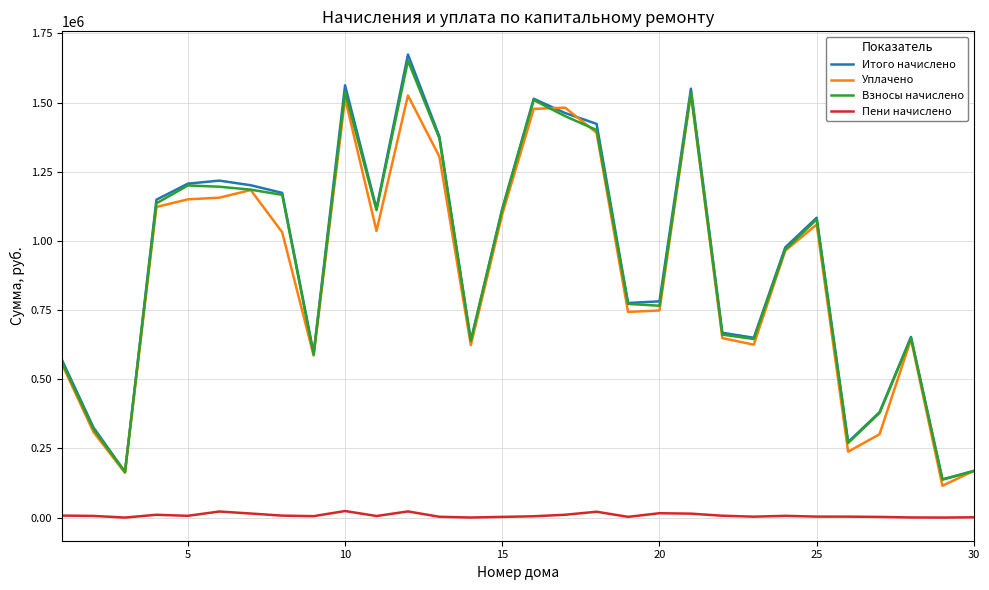

True or false: Взносы начислено has more than 0 interior local peaks.

True